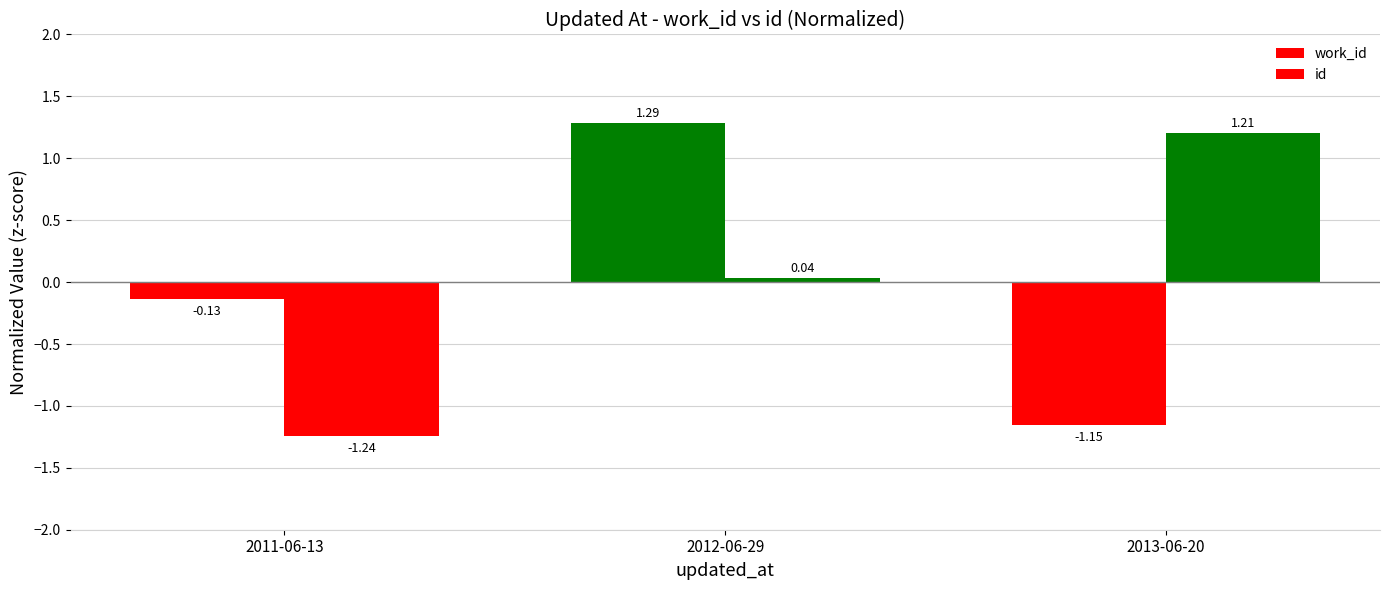

How many bars are there in each group?

2